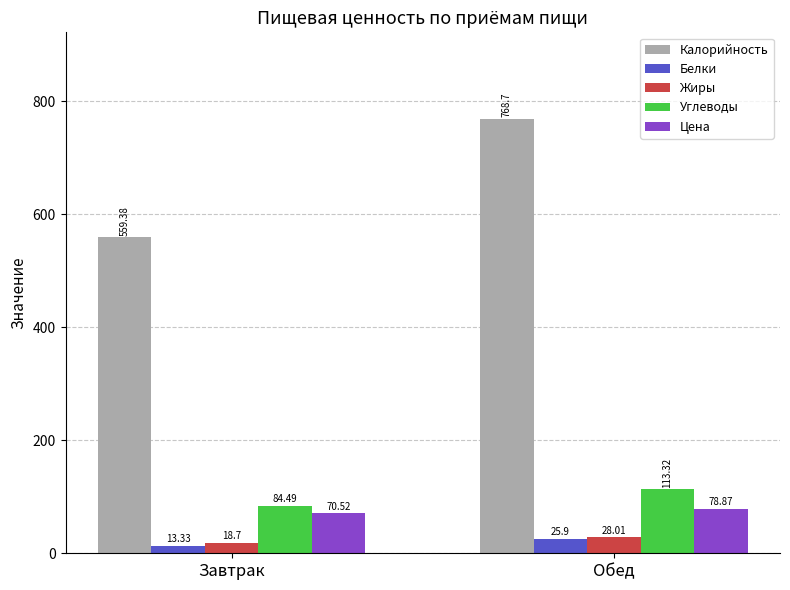

How many bars are there in total?

10